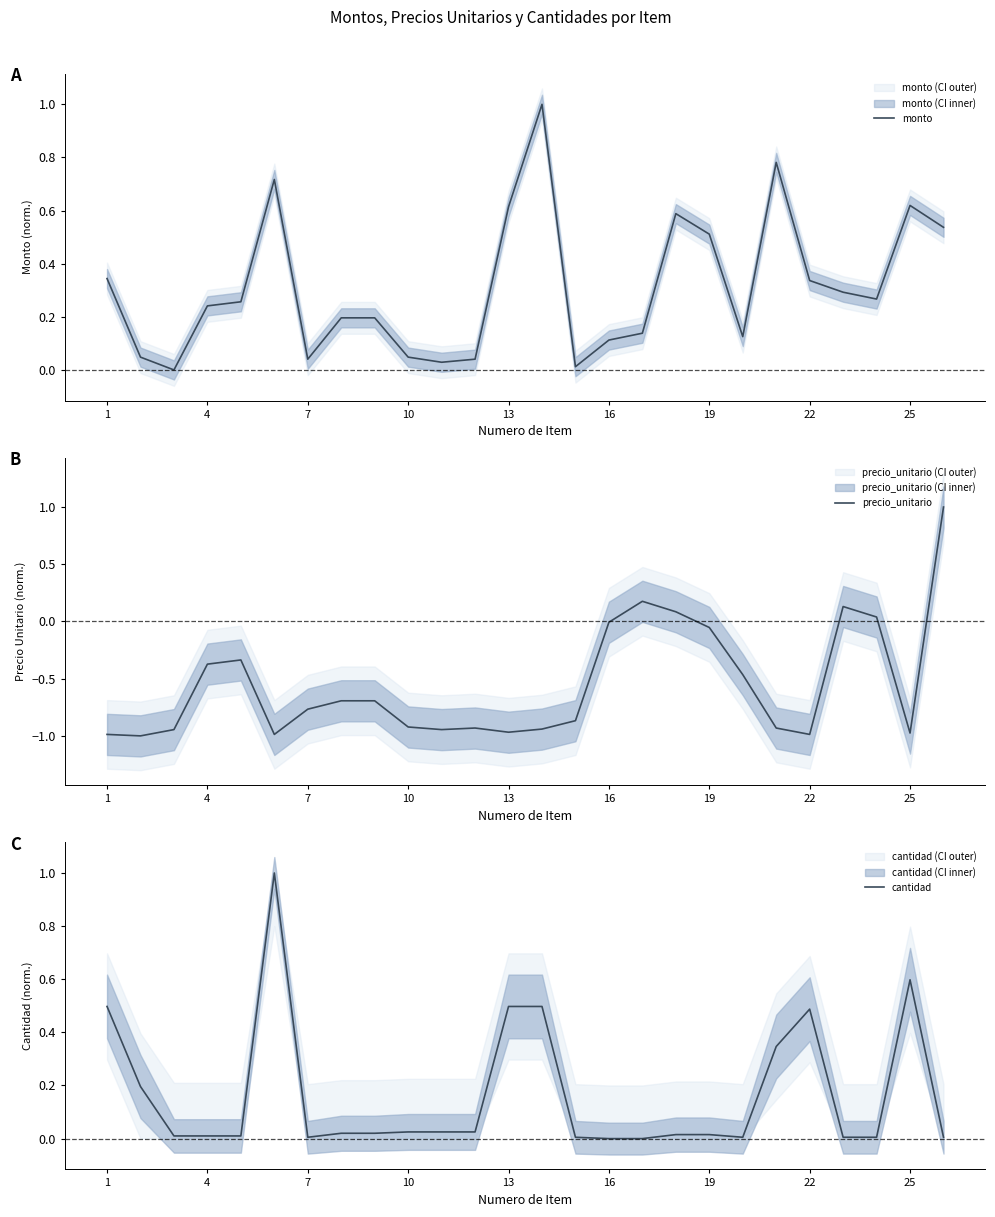

True or false: monto has more than 2 points higher than both neighbors.

True